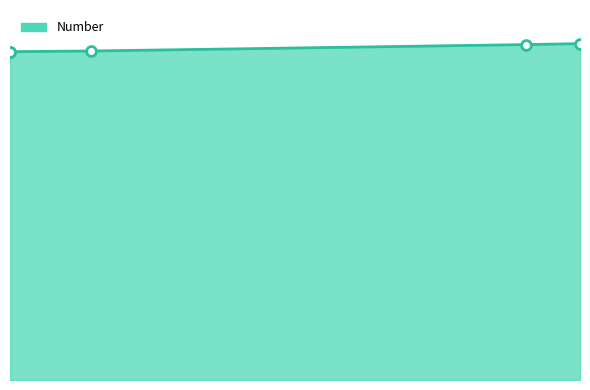

Which has a higher value, 2021-07-23 or 2021-07-02?

2021-07-23